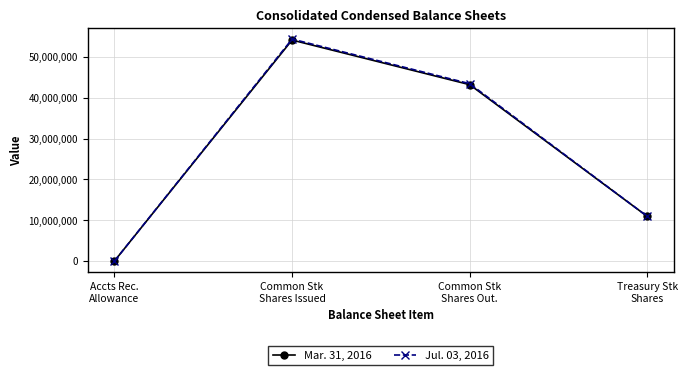

At which label does Jul. 03, 2016 first exceed 43426955?

Common Stk
Shares Issued